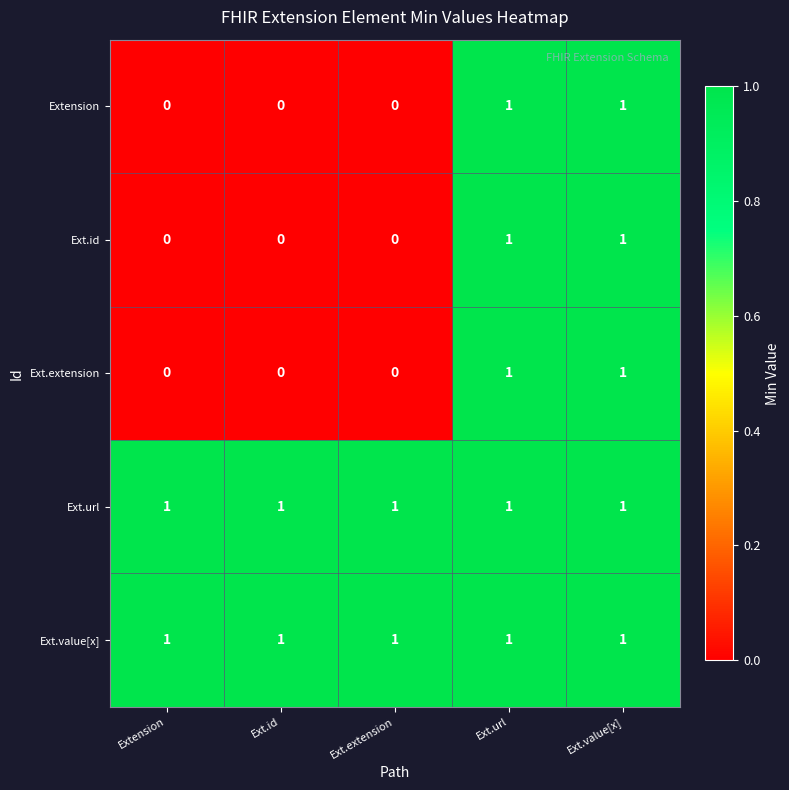

Is it true that Ext.extension equals 1 at Extension?

False